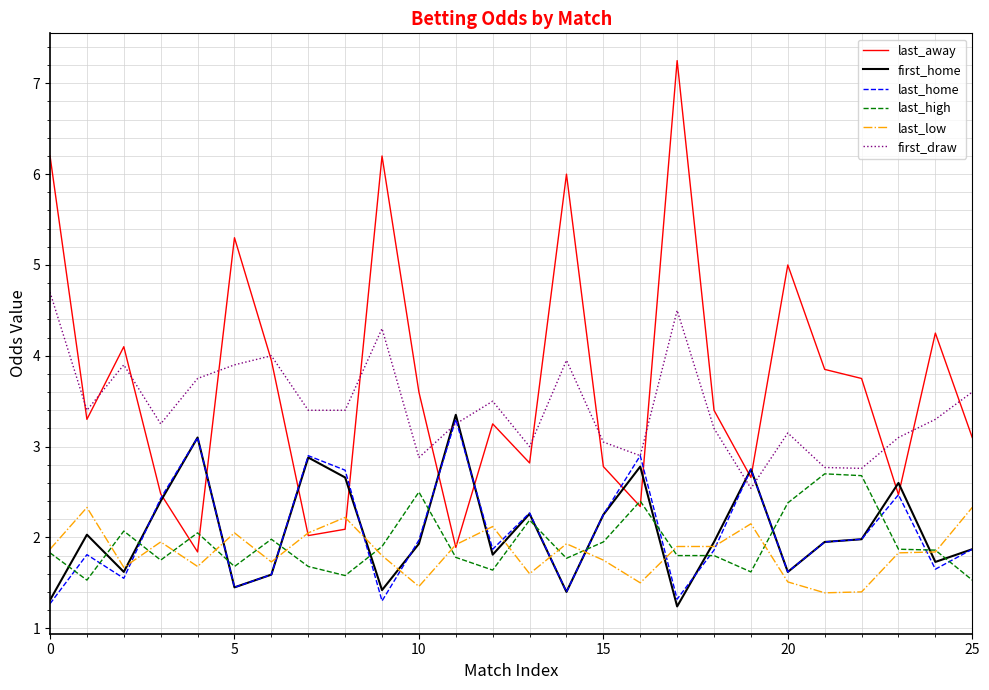

Which series has the largest range (max minus min)?

last_away